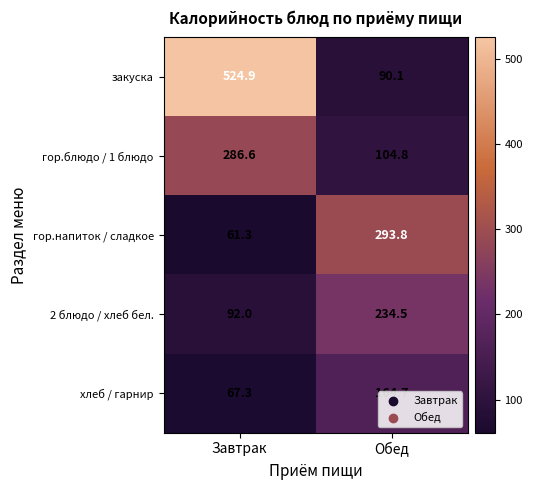

Which series has the largest total across all categories?

закуска